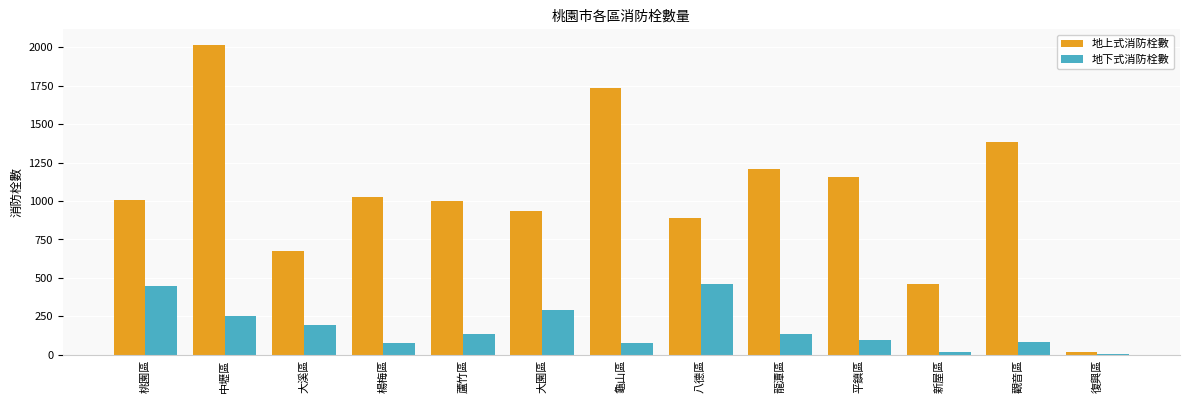

Does the chart contain stacked bars?

No